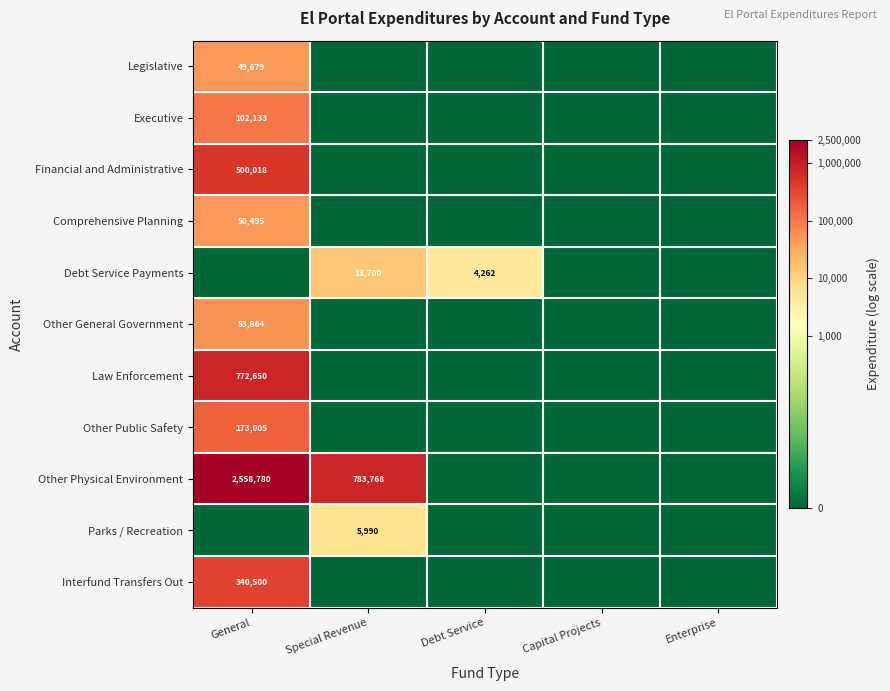

How many series are shown in this chart?

11